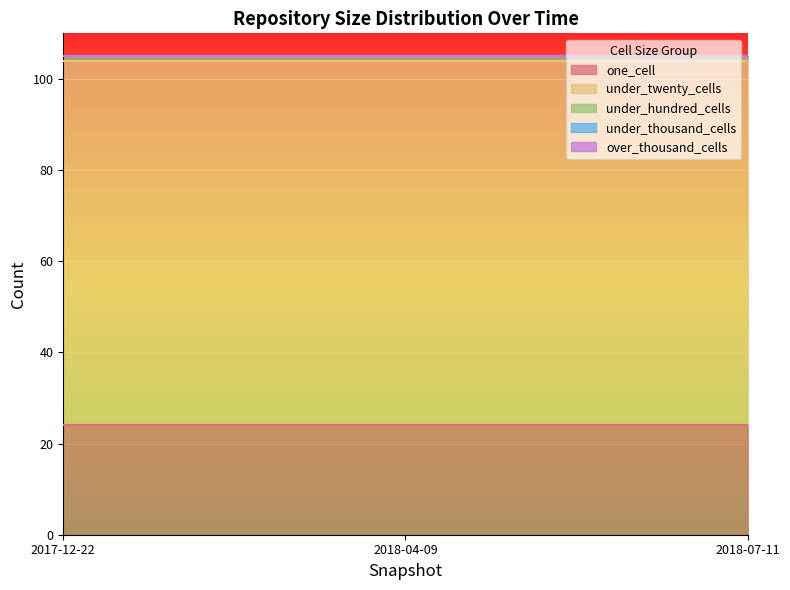

Reading left to right, extract all data points from this chart.

one_cell: 2017-12-22=24	2018-04-09=24	2018-07-11=24
under_twenty_cells: 2017-12-22=80	2018-04-09=80	2018-07-11=80
under_hundred_cells: 2017-12-22=1	2018-04-09=1	2018-07-11=1
under_thousand_cells: 2017-12-22=0	2018-04-09=0	2018-07-11=0
over_thousand_cells: 2017-12-22=0	2018-04-09=0	2018-07-11=0